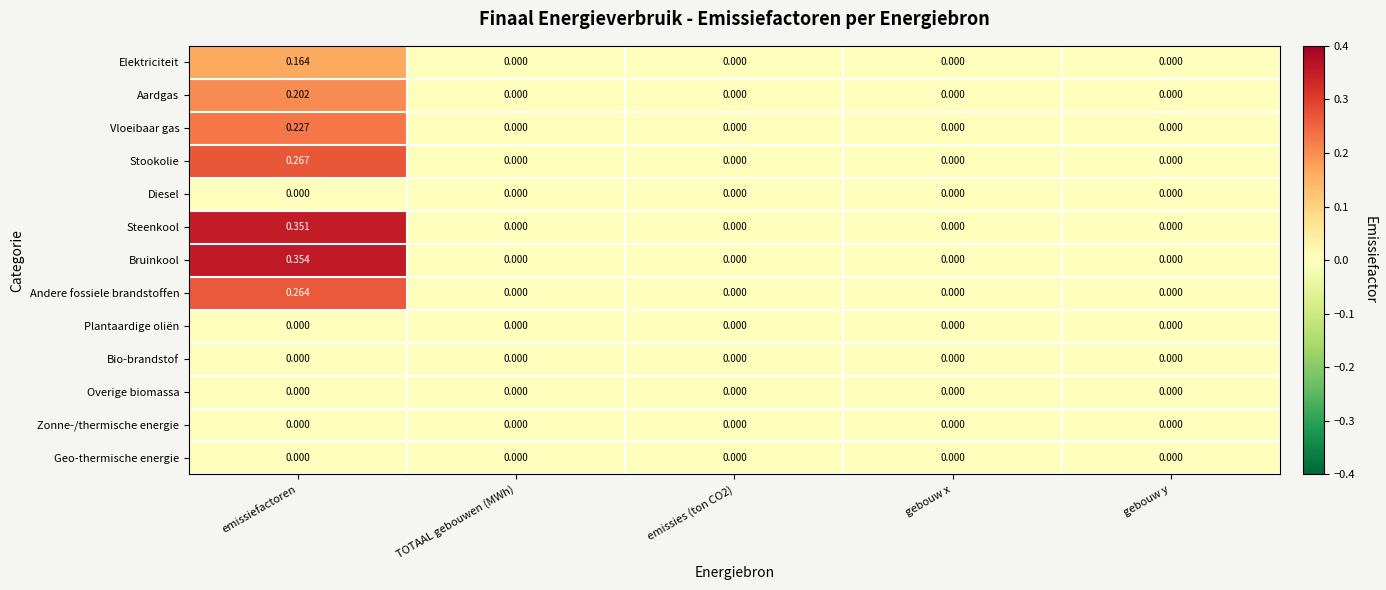

Which series has the largest range (max minus min)?

Bruinkool